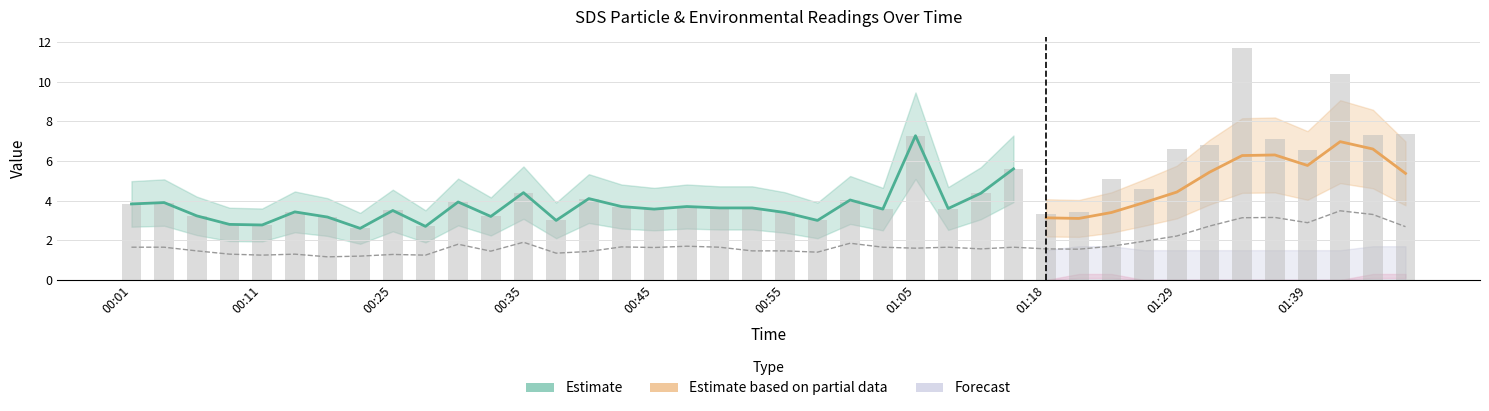

Between 01:00 and 00:27, which is larger?

01:00